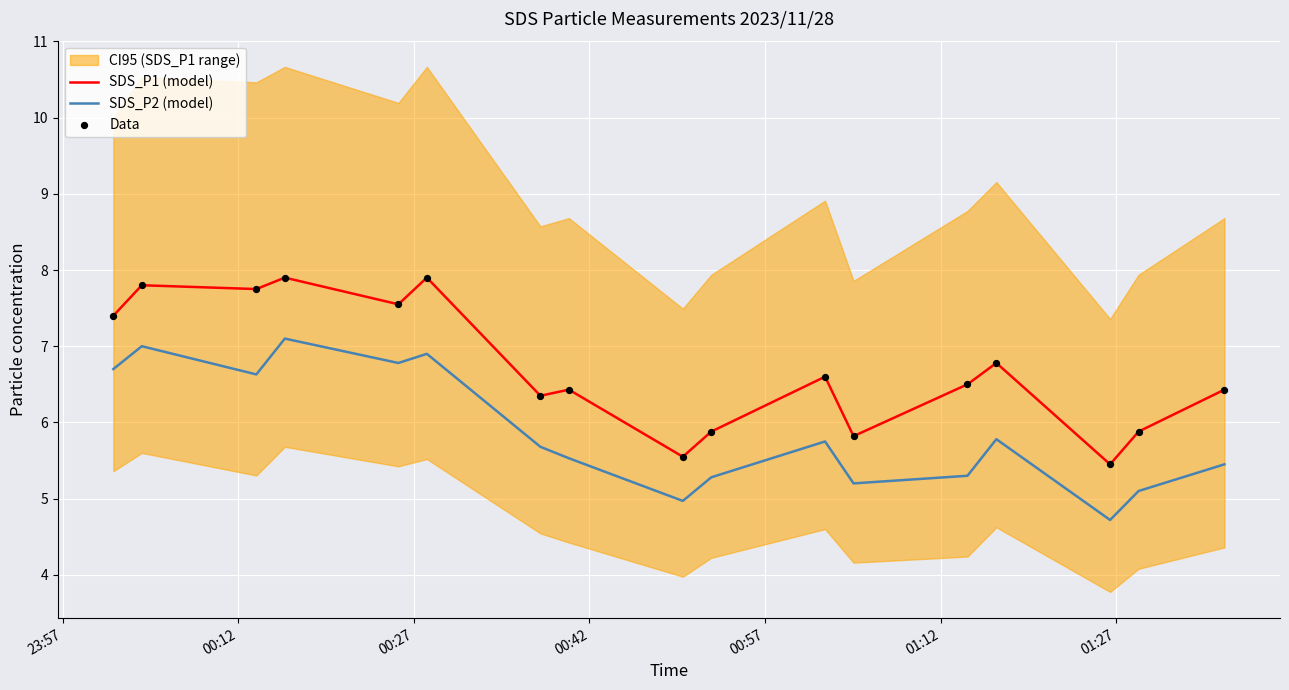

Which series reaches the maximum Y coordinate?

SDS_P1 (model)